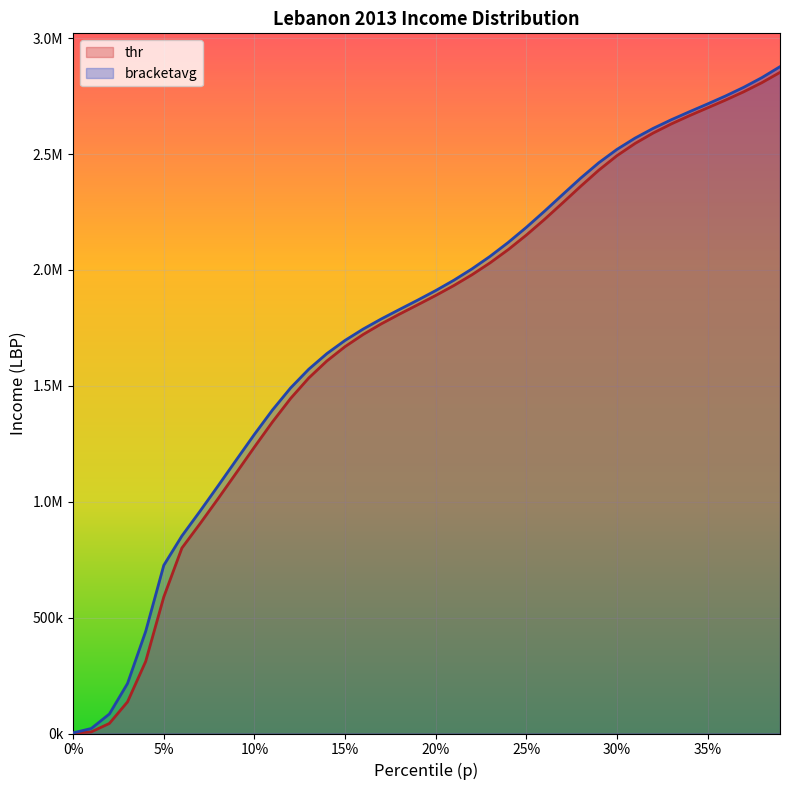

Reading left to right, list all the values displayed in this chart.

thr: 1352.7	7085.7	43463.1	136551.0	310664.2	589096.2	800264.9	905297.9	1013645.8	1124488.6	1235885.1	1344608.5	1445967.0	1534063.2	1607605.2	1669248.0	1721693.5	1767565.1	1809367.8	1849443.8	1889923.9	1932670.6	1979214.0	2030678.0	2087695.8	2150314.0	2217883.2	2288933.5	2361034.5	2430637.2	2493008.2	2545851.8	2590914.8	2630211.0	2665744.0	2699481.5	2733322.8	2769062.5	2808345.2	2852612.0
bracketavg: 2831.5	21598.2	84249.2	215872.2	440237.1	725709.2	852497.7	959213.8	1068921.8	1180254.2	1290641.2	1396139.2	1491313.9	1571939.9	1639304.8	1696126.4	1745070.6	1788705.1	1829457.2	1869568.0	1911039.0	1955572.2	2004501.4	2058712.4	2118553.8	2183733.8	2253203.8	2325025.8	2396224.8	2462630.2	2520162.0	2568947.8	2610959.5	2648208.2	2682681.8	2716316.8	2750963.2	2788345.0	2830009.8	2877270.5